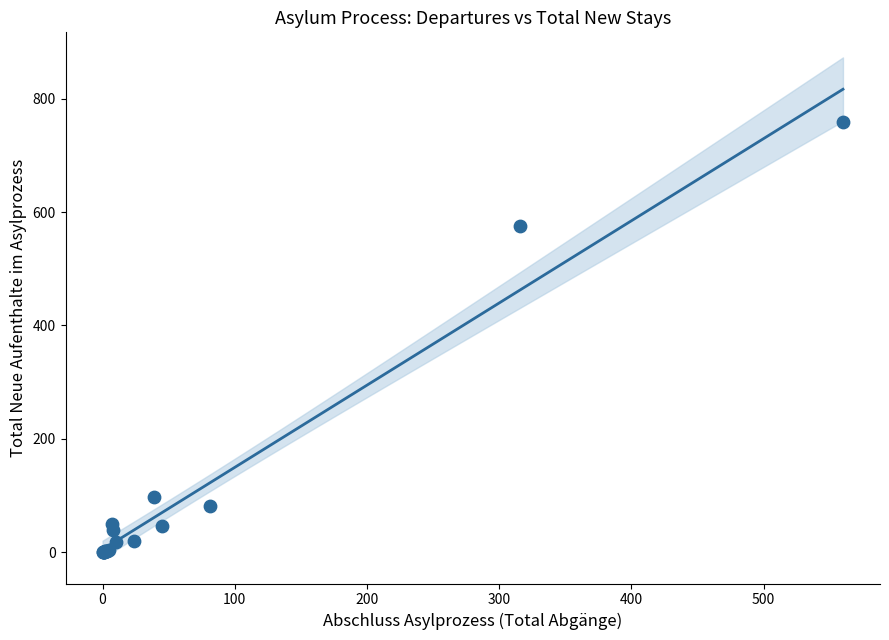

What Y value in the scatter plot is closest to 379?

575